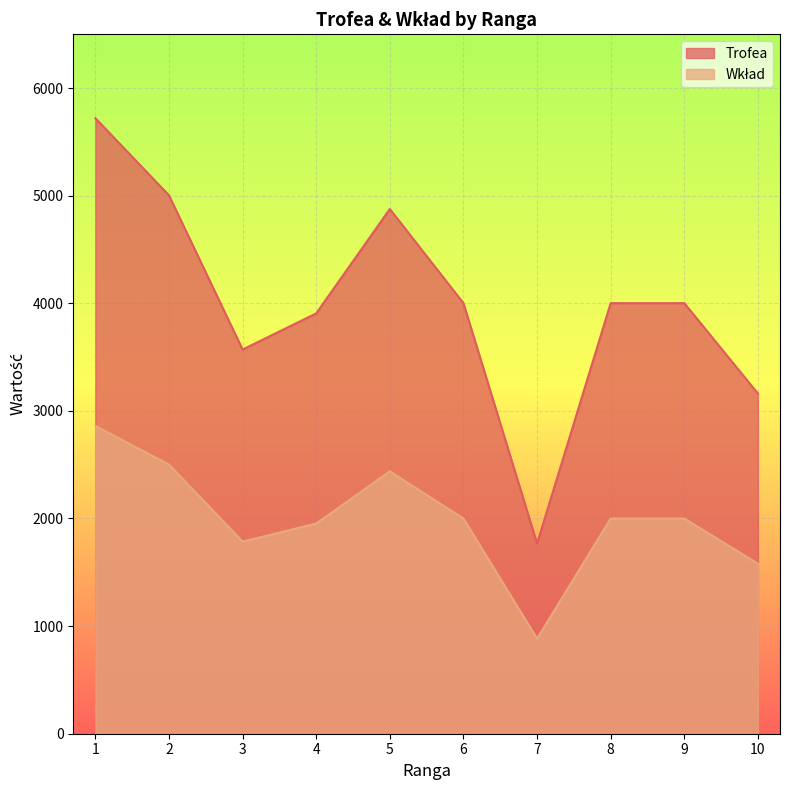

True or false: Trofea has a value of 2653 at 9.

False